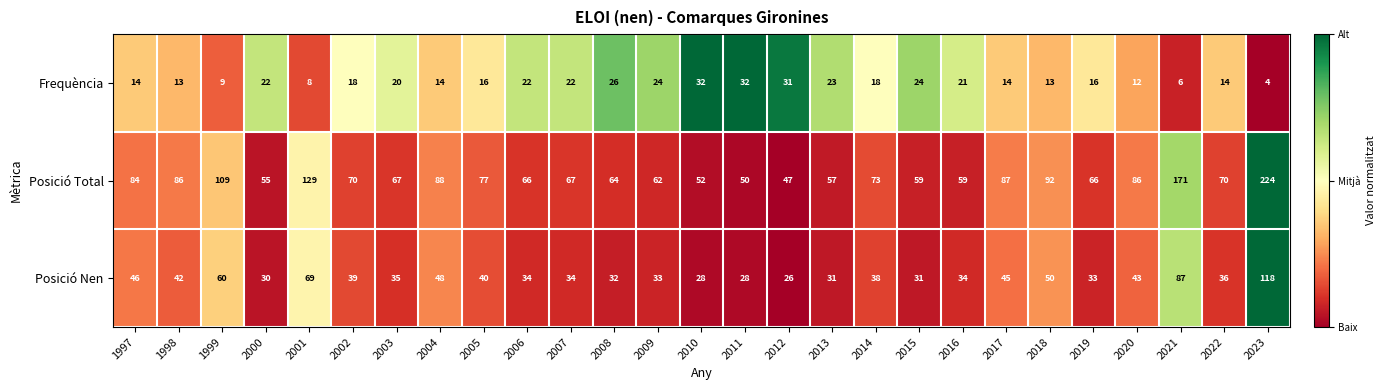

The Posició Nen series shows 34 at 2007. True or false?

True